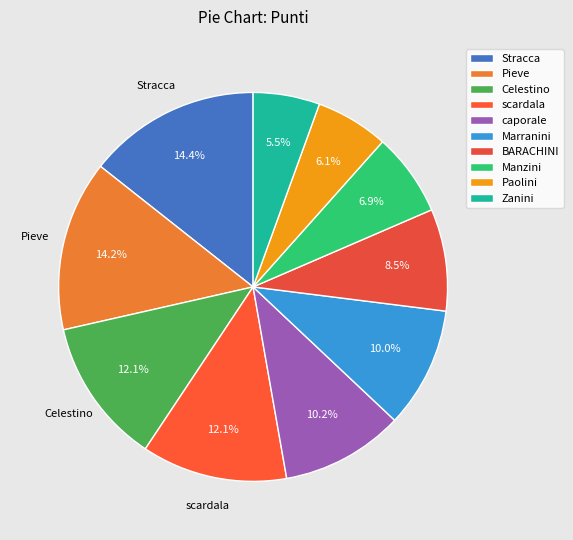

Does Paolini account for over 50% of the chart?

No